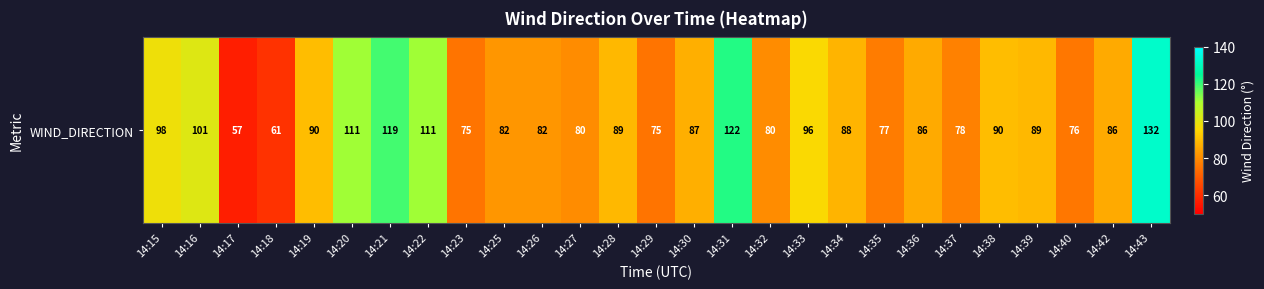

Rank the categories by value from lowest to highest.

14:17, 14:18, 14:23, 14:29, 14:40, 14:35, 14:37, 14:27, 14:32, 14:25, 14:26, 14:36, 14:42, 14:30, 14:34, 14:28, 14:39, 14:19, 14:38, 14:33, 14:15, 14:16, 14:20, 14:22, 14:21, 14:31, 14:43